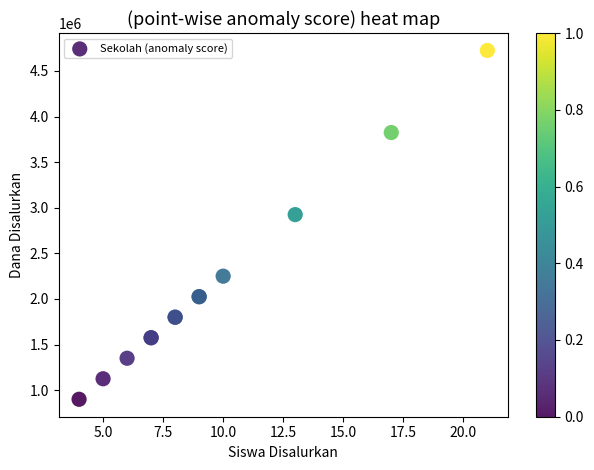

What Y value in the scatter plot is closest to 2812500?

2925000